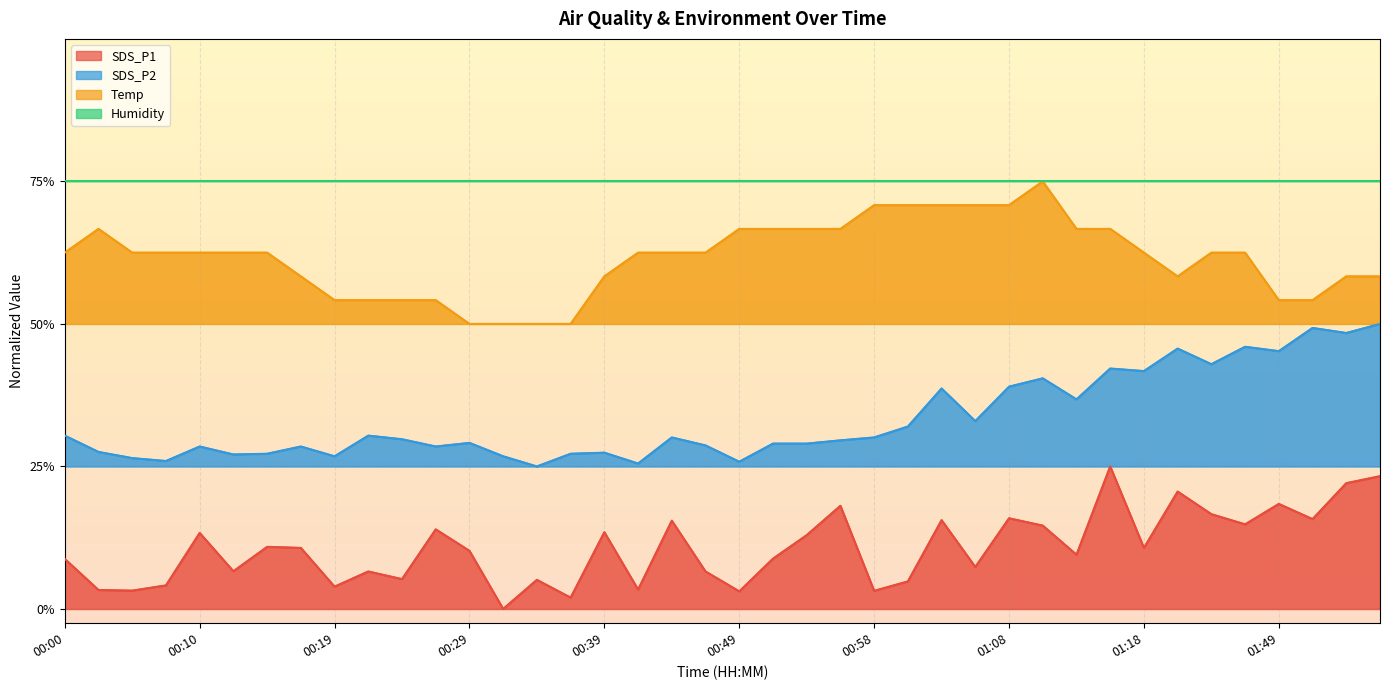

Rank the categories by Temp value from lowest to highest.

00:29, 00:32, 00:34, 00:37, 00:19, 00:22, 00:24, 00:27, 01:49, 01:51, 00:17, 00:39, 01:20, 01:54, 01:56, 00:00, 00:05, 00:07, 00:10, 00:12, 00:15, 00:41, 00:44, 00:46, 01:18, 01:23, 01:25, 00:02, 00:49, 00:51, 00:54, 00:56, 01:13, 01:15, 00:58, 01:01, 01:03, 01:06, 01:08, 01:11